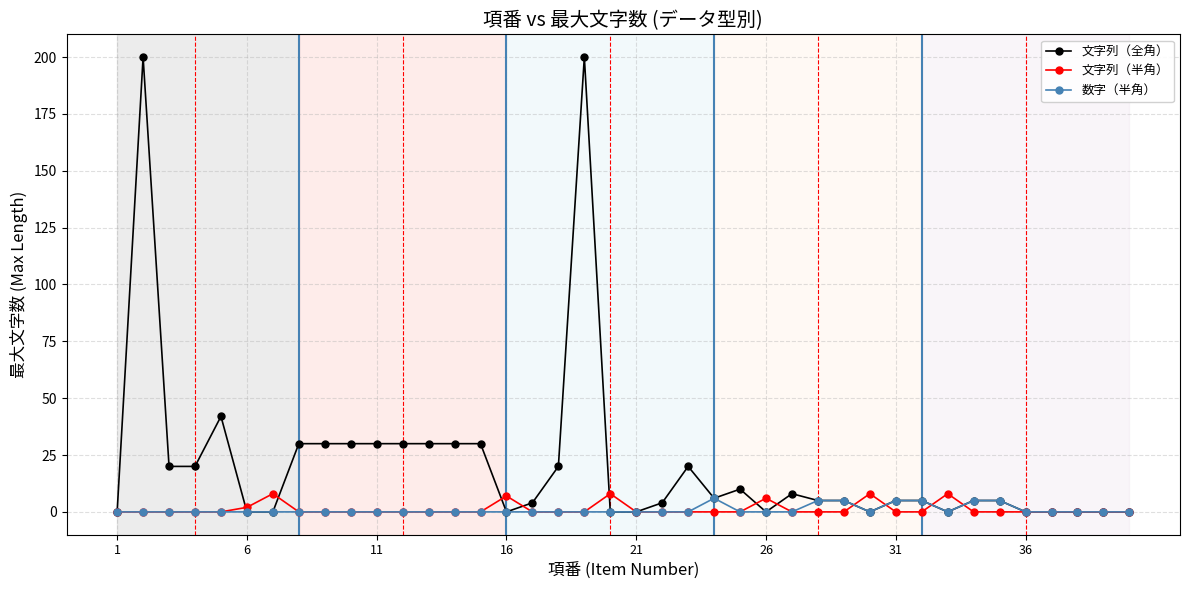

At how many categories does at least one series exceed 14?

15